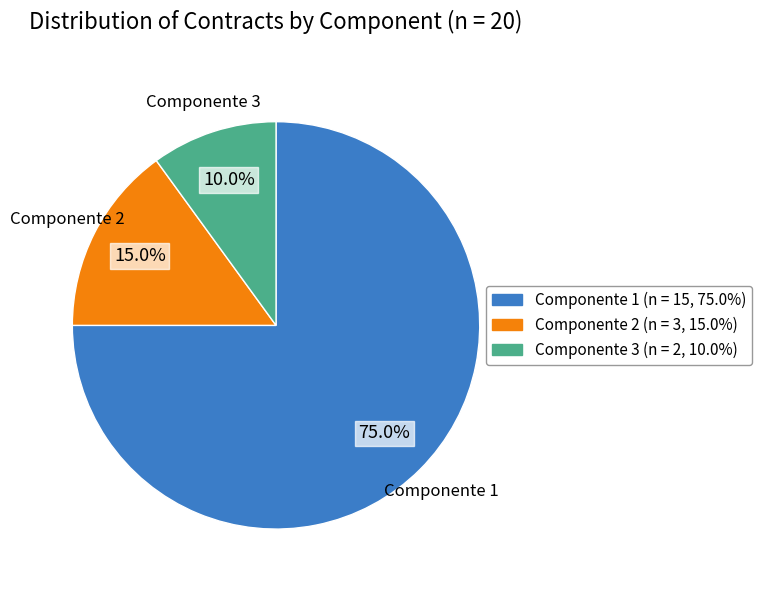

What percentage is the Componente 2 slice, to the nearest percent?

15%